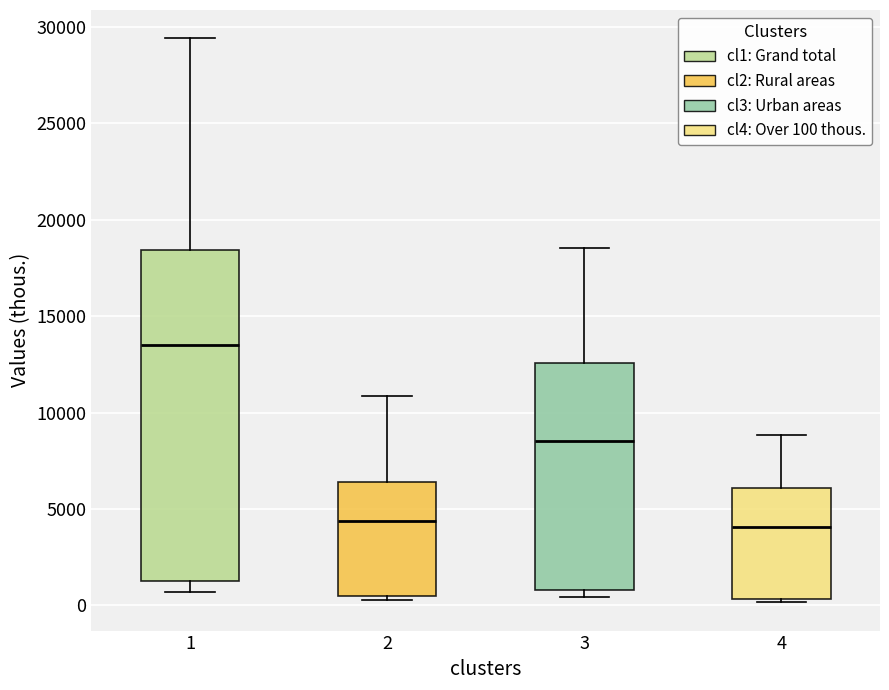

Which box's median line is the highest?

1